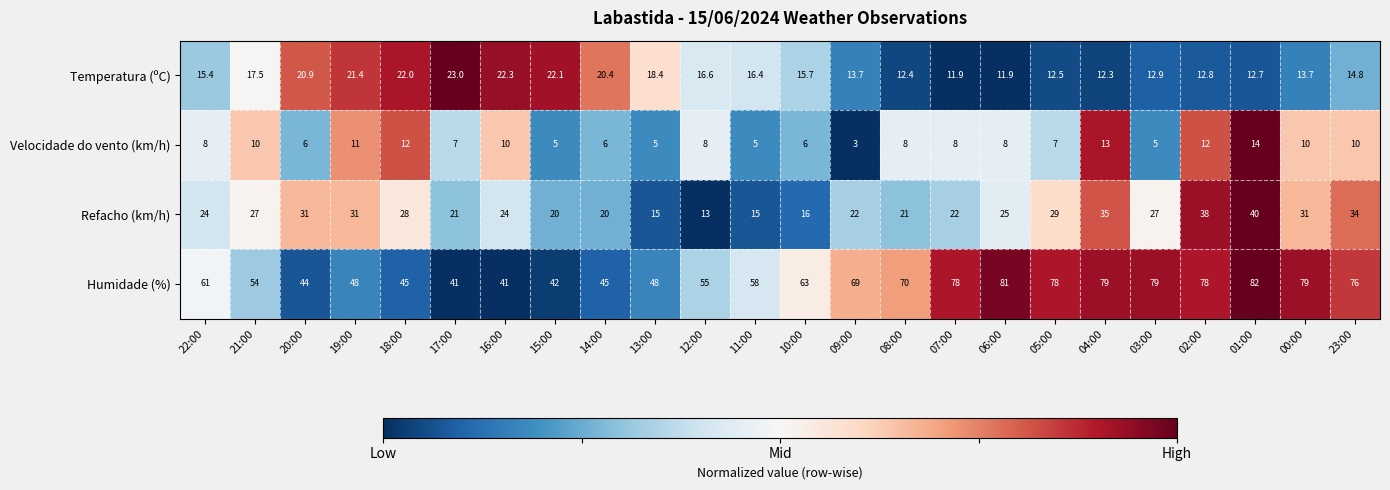

How many series are shown in this chart?

4